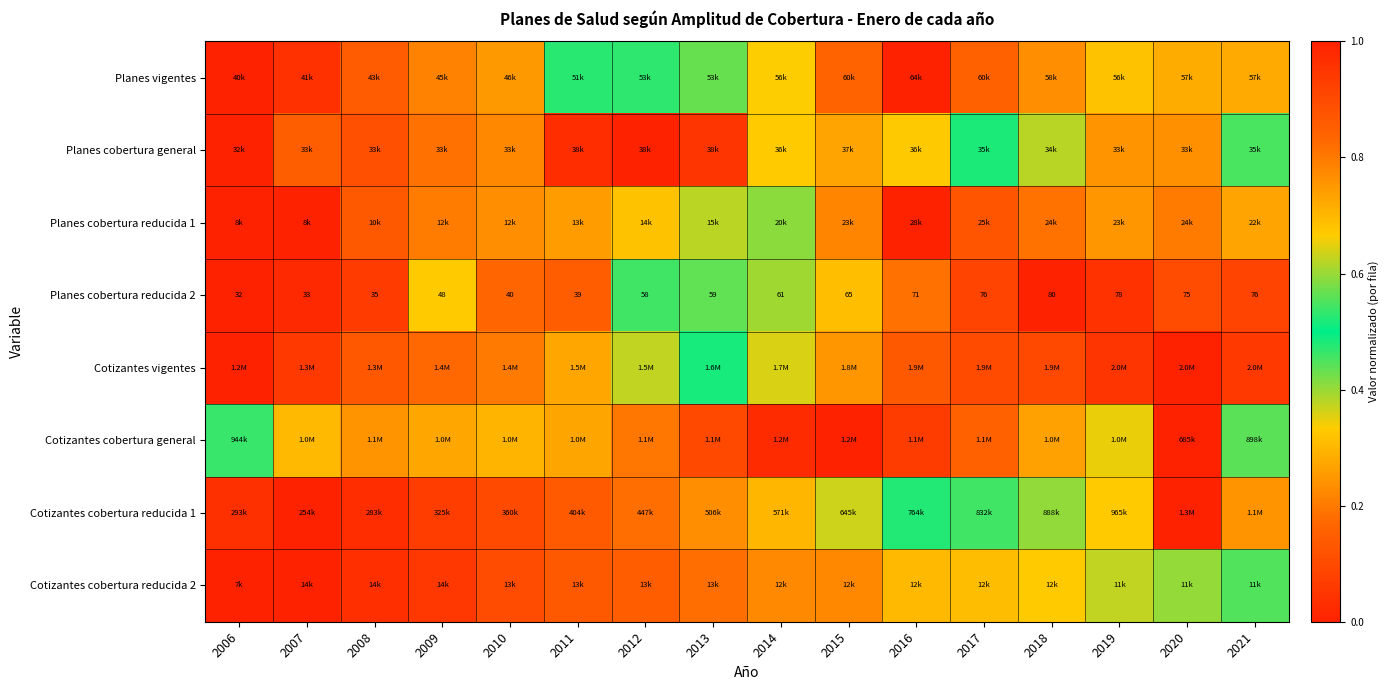

What is the total value across all series at 2006?

0.6